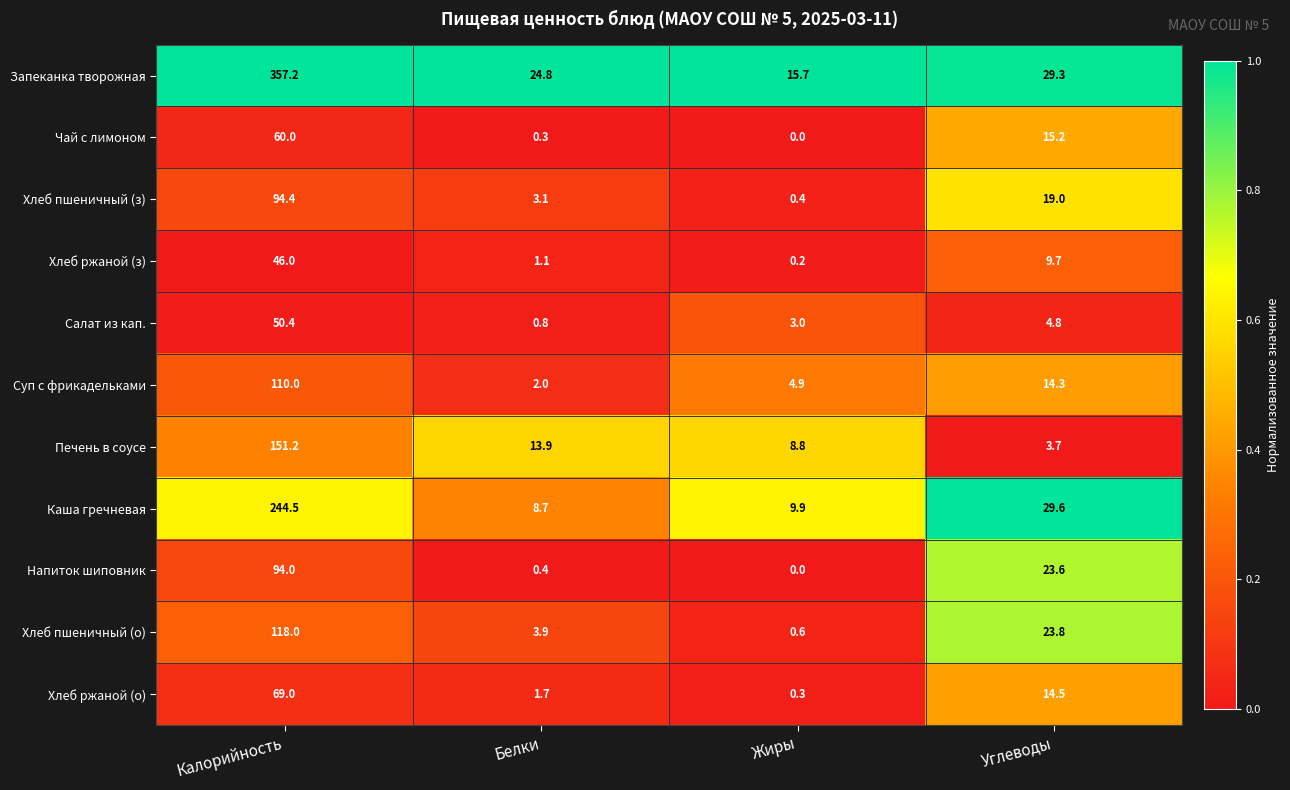

List the series in order of their peak value, highest first.

Запеканка творожная, Каша гречневая, Печень в соусе, Хлеб пшеничный (о), Суп с фрикадельками, Хлеб пшеничный (з), Напиток шиповник, Хлеб ржаной (о), Чай с лимоном, Салат из кап., Хлеб ржаной (з)